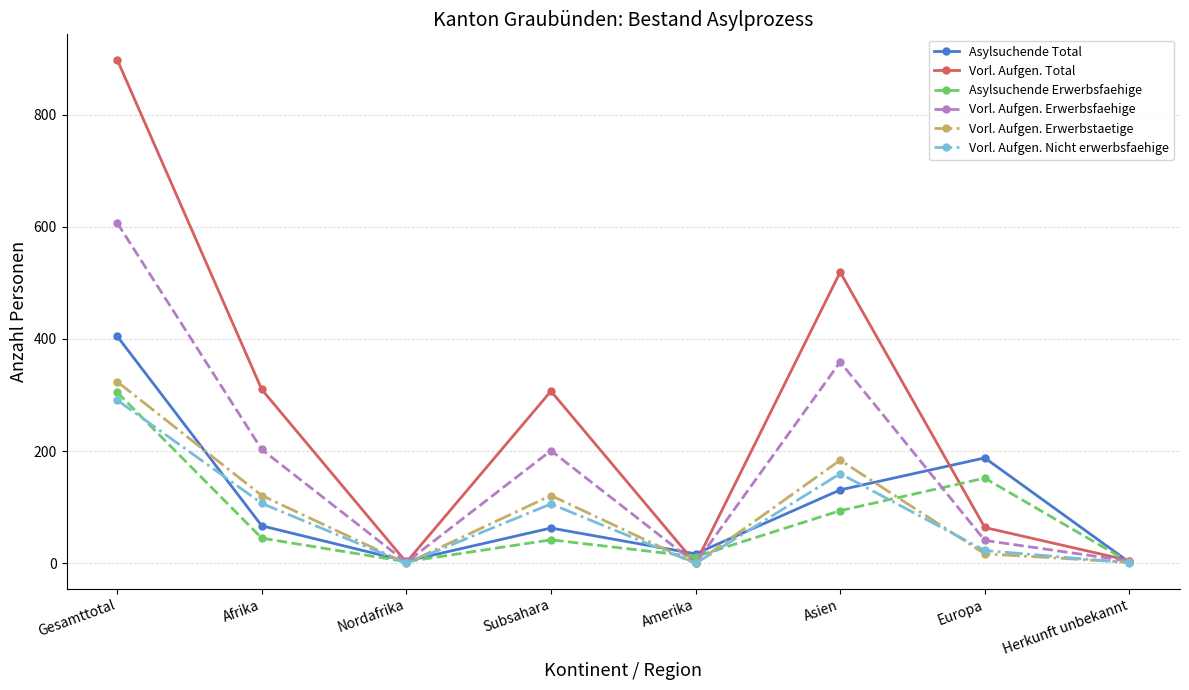

Is it true that Vorl. Aufgen. Nicht erwerbsfaehige equals 89 at Amerika?

False